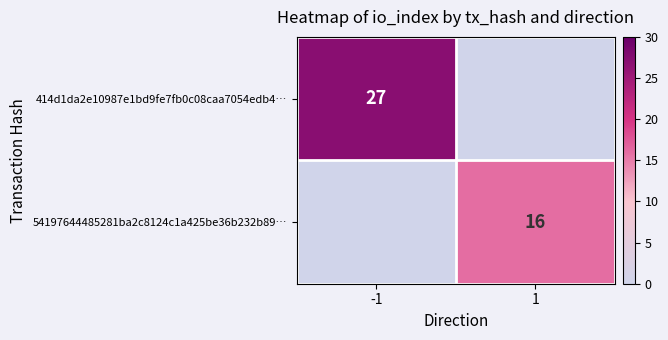

Which has a higher value, 1 or -1?

-1